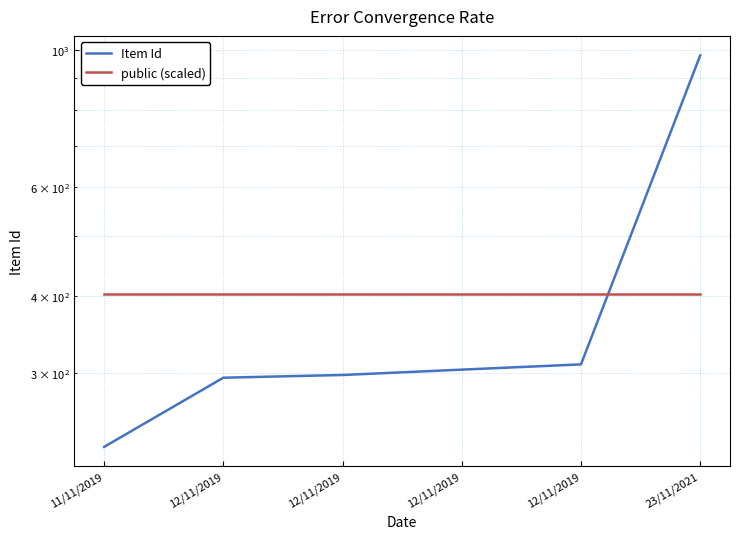

What is the sum of the public (scaled) values at 12/11/2019 and 12/11/2019?

805.0